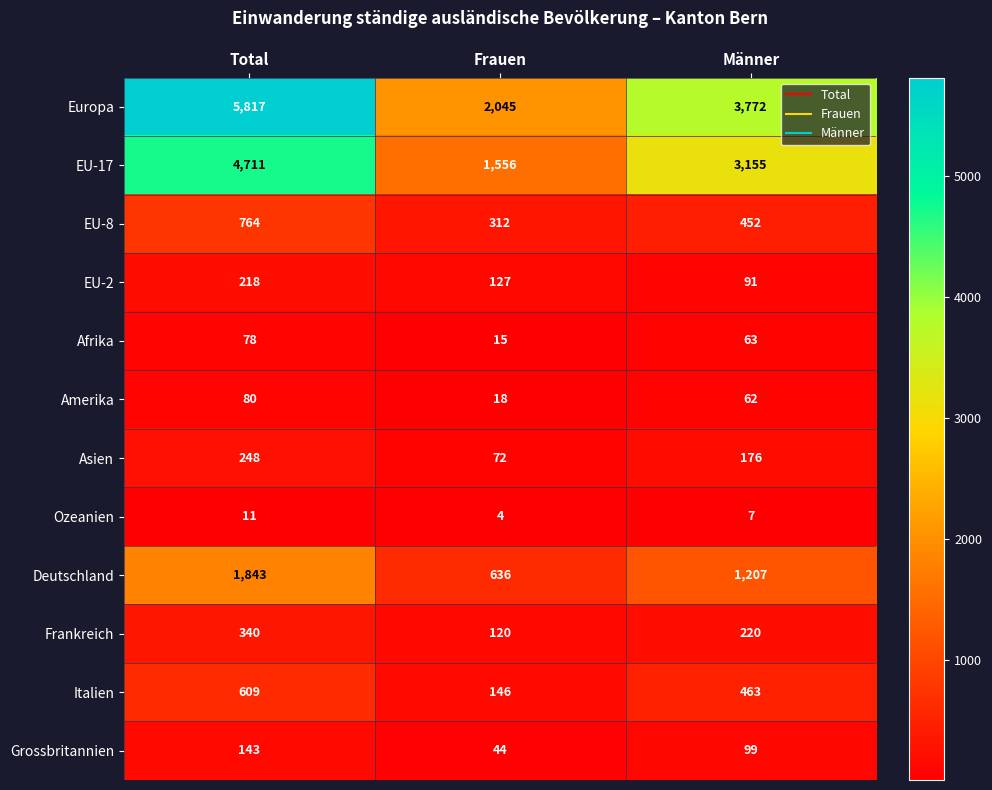

Count the EU-8 values in the range 312 to 764.

3